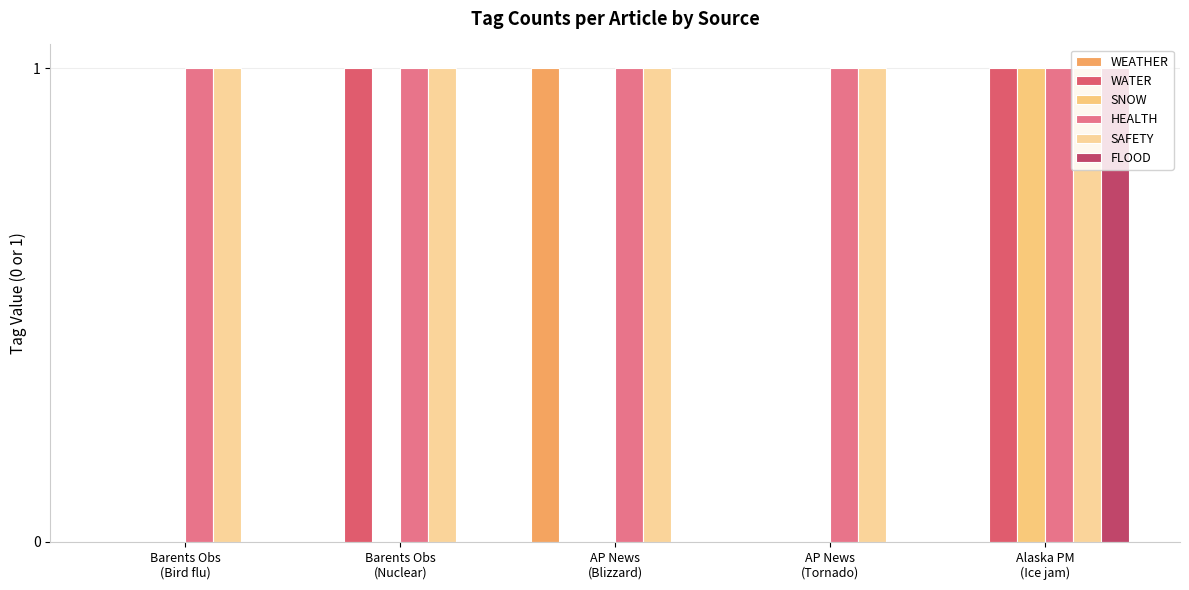

How many groups of bars are there?

5